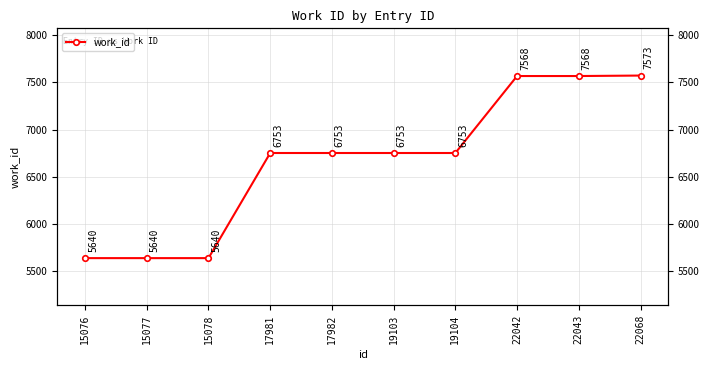

What is the maximum value shown in the chart?

7573